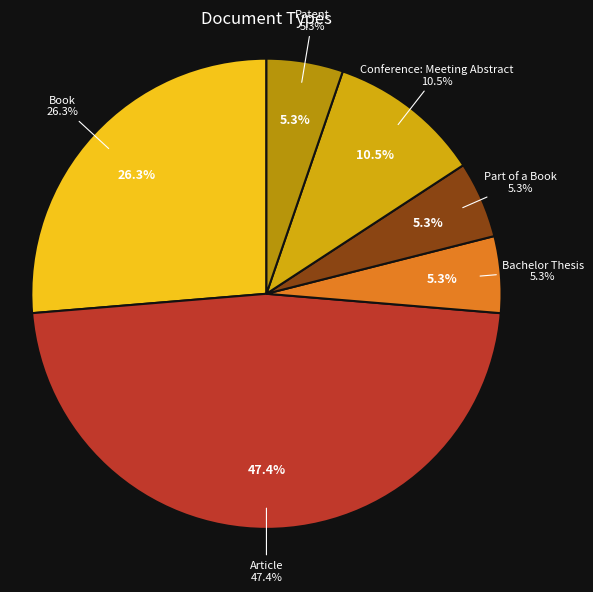

The Conference: Meeting Abstract slice represents 1% of the pie. True or false?

False